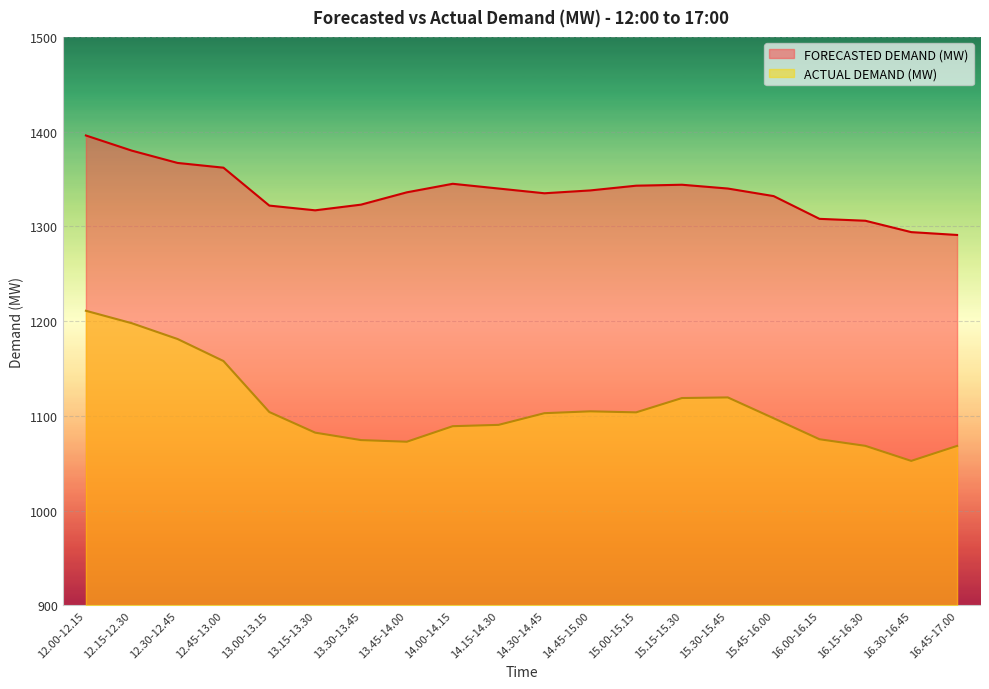

At which label does FORECASTED DEMAND (MW) reach its minimum?

16.45-17.00